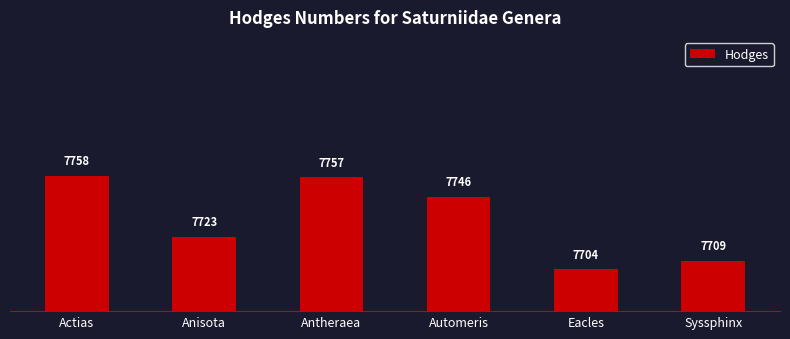

Between Automeris and Actias, which is larger?

Actias